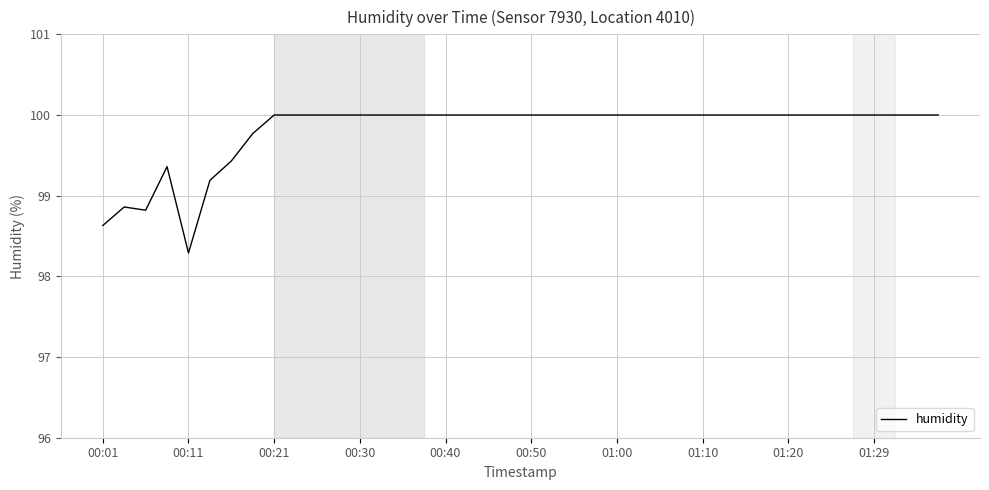

What is the greatest value displayed?

100.0